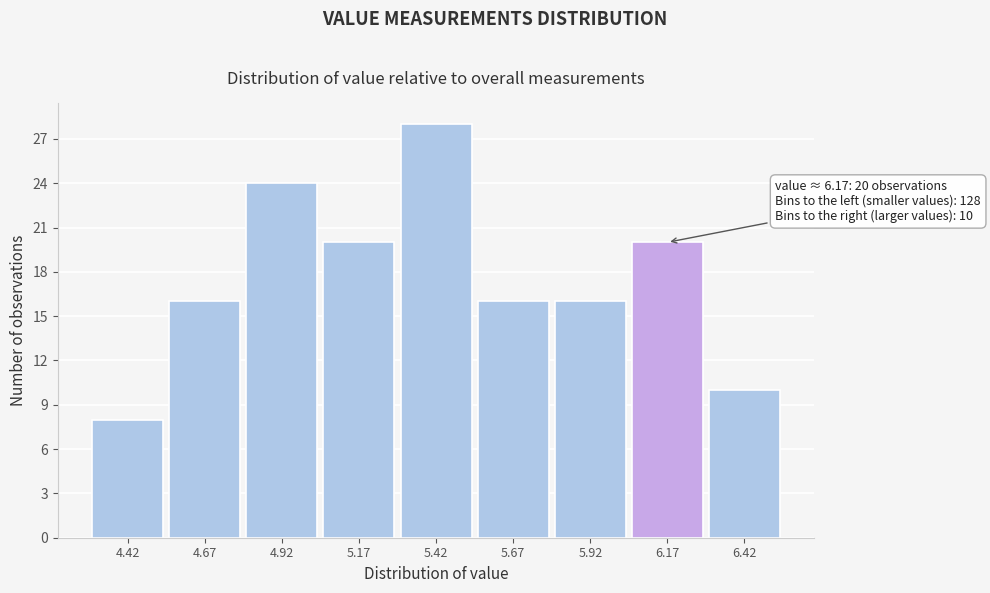

Over which range of the x-axis is the bar tallest?

5.30 to 5.55